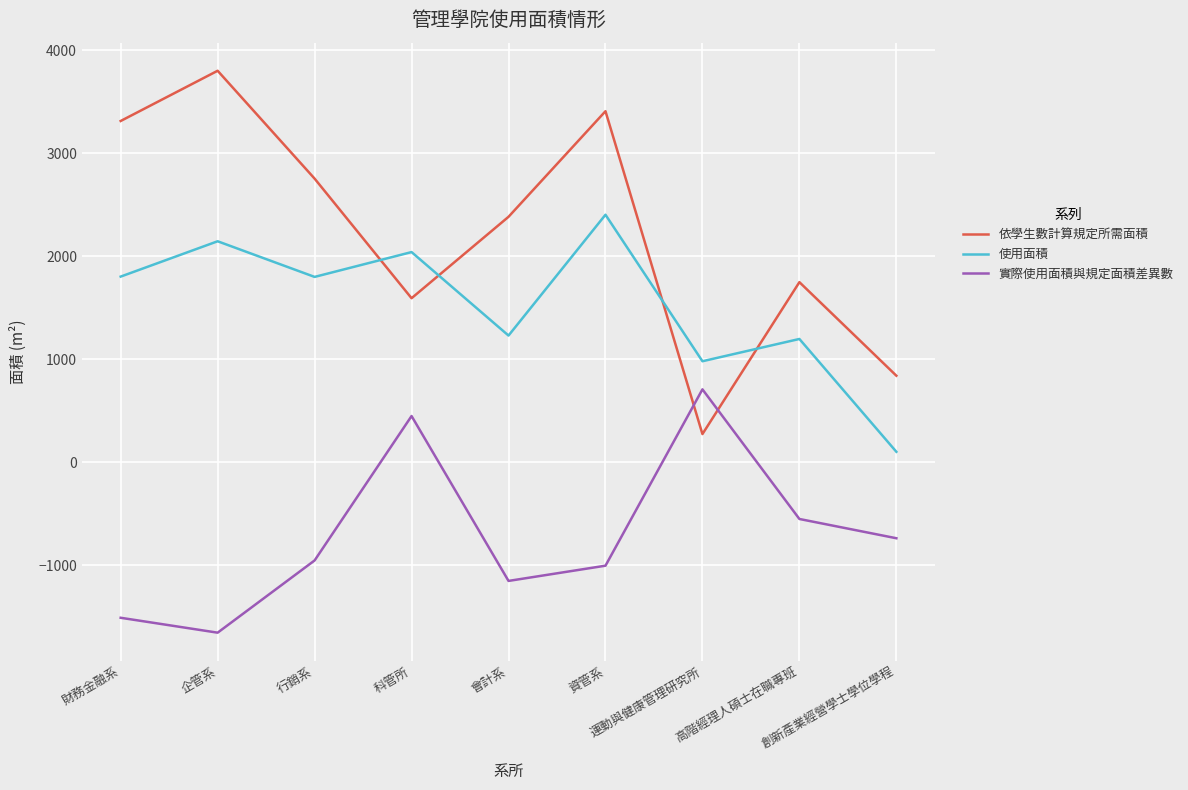

Read the 依學生數計算規定所需面積 value at 科管所.

1593.0